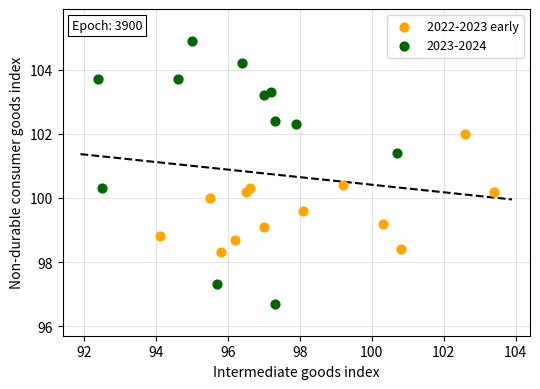

Which series reaches the minimum Y coordinate?

2023-2024